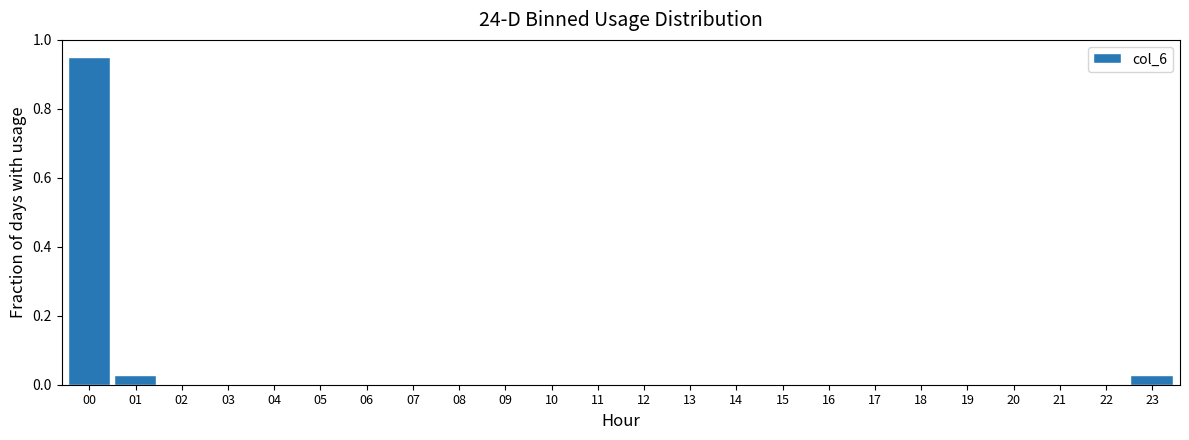

Is it true that the value at 05 is -0.3?

False